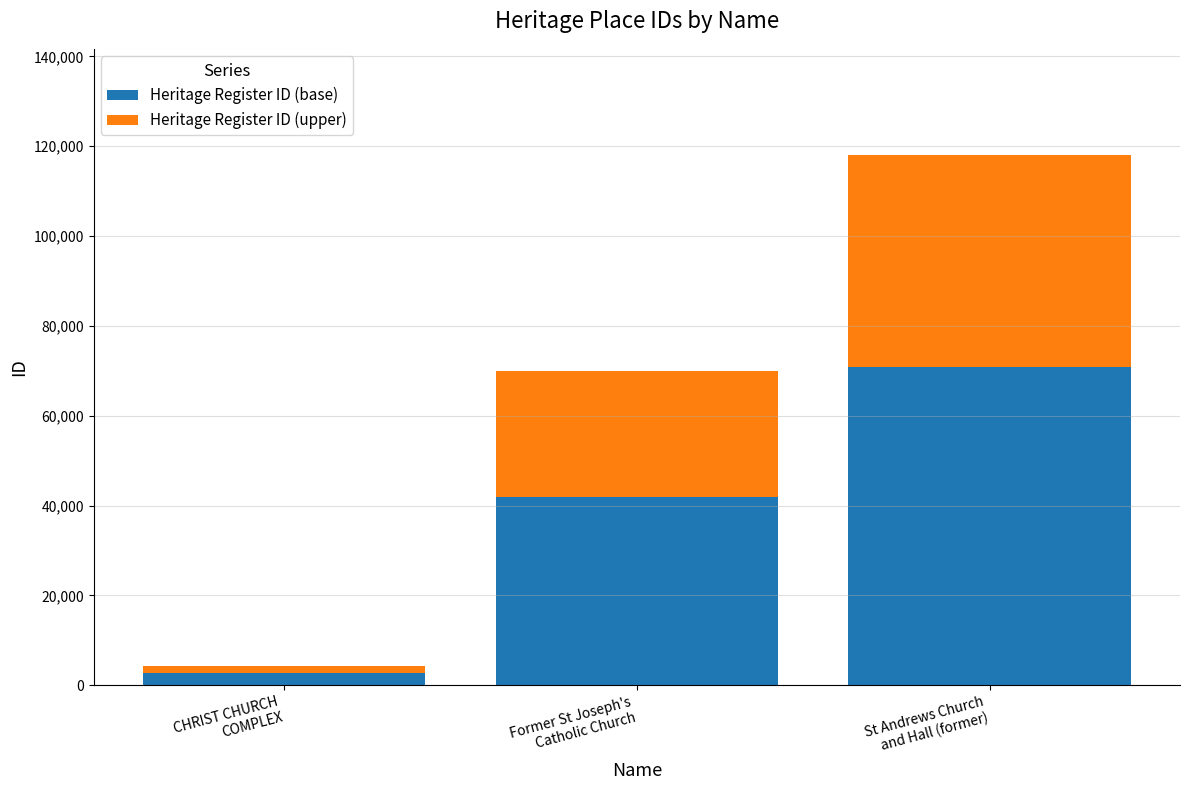

What is the minimum value for Heritage Register ID (base)?

2605